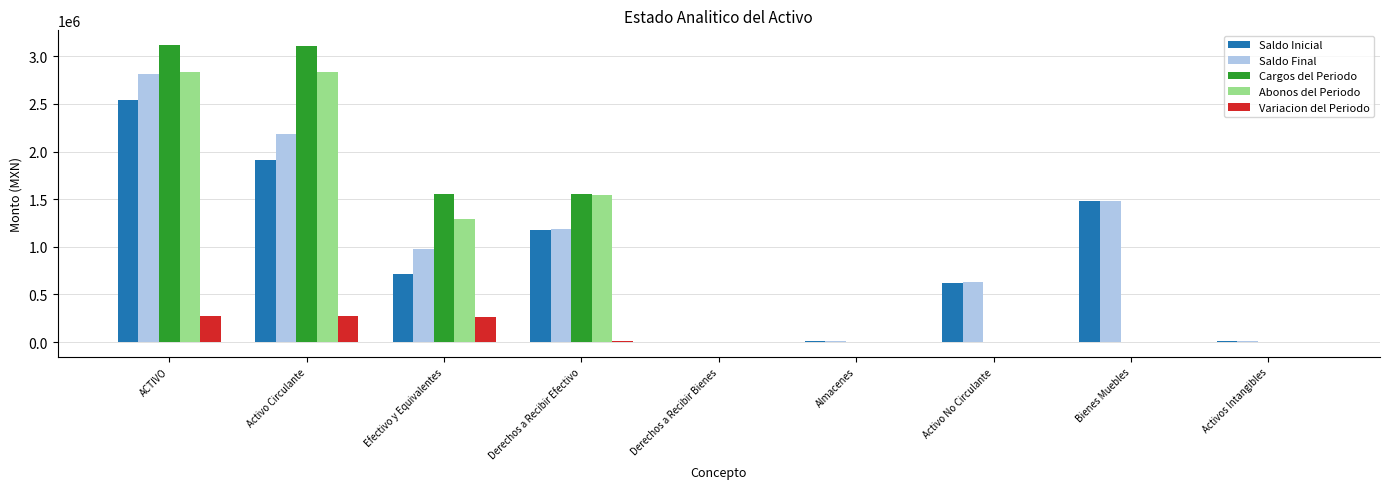

Where is Saldo Inicial nearest to the value 1268335?

Derechos a Recibir Efectivo